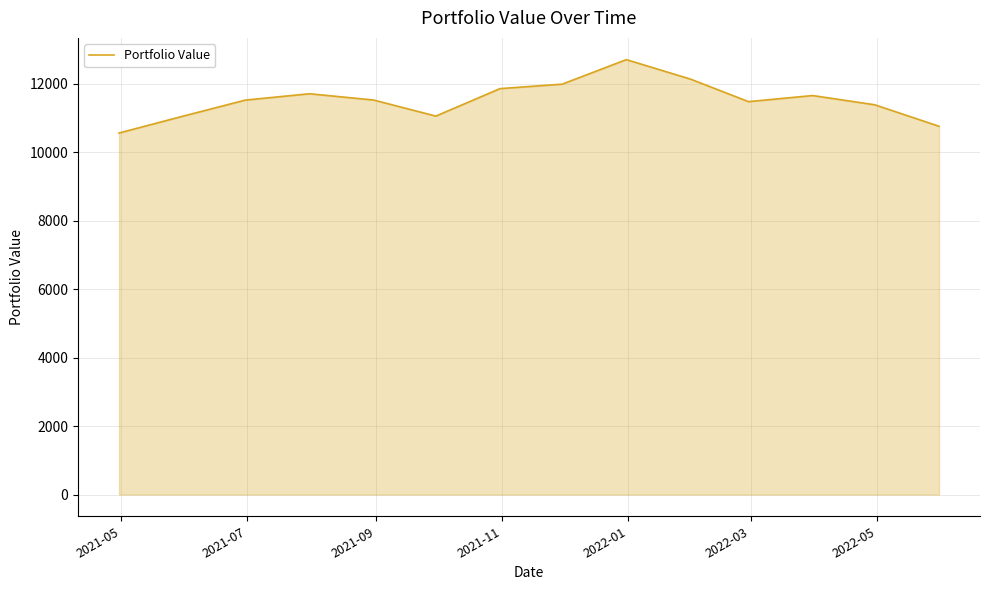

What is the minimum value shown in the chart?

10558.1